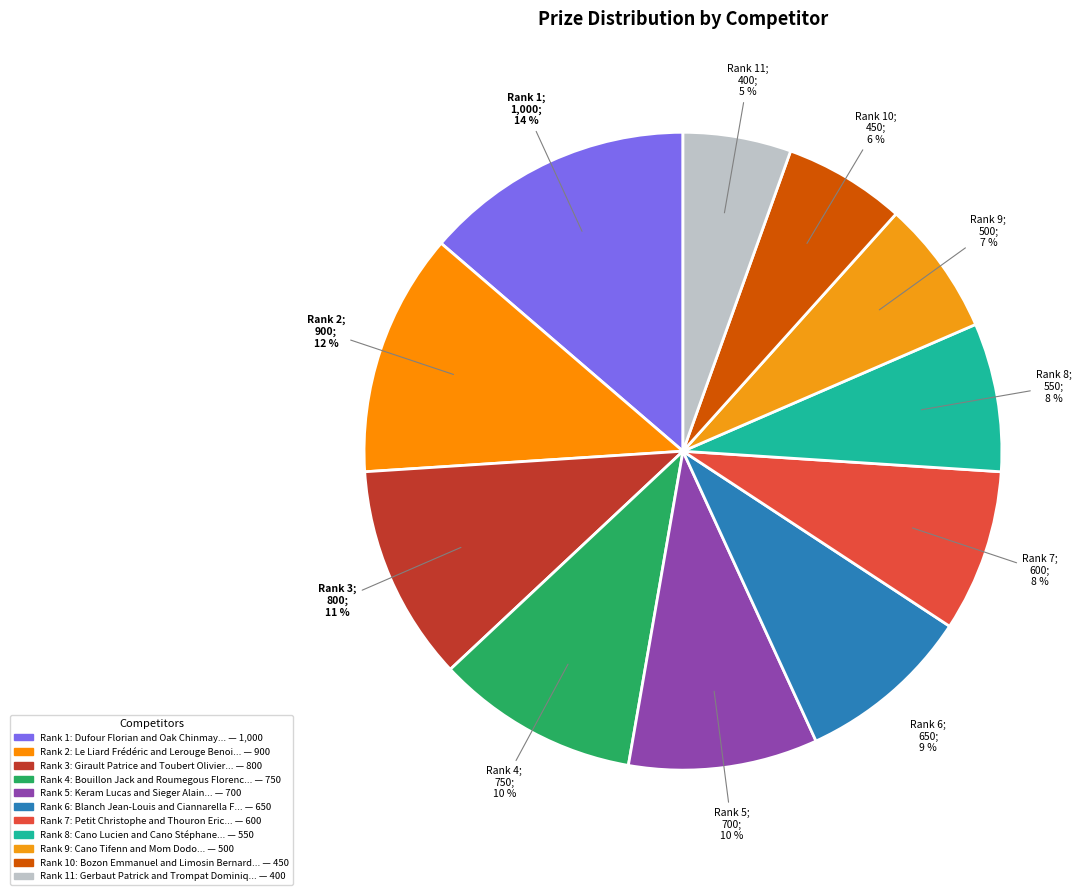

To the nearest percent, what is the difference between the largest and smallest slice percentages?

8%